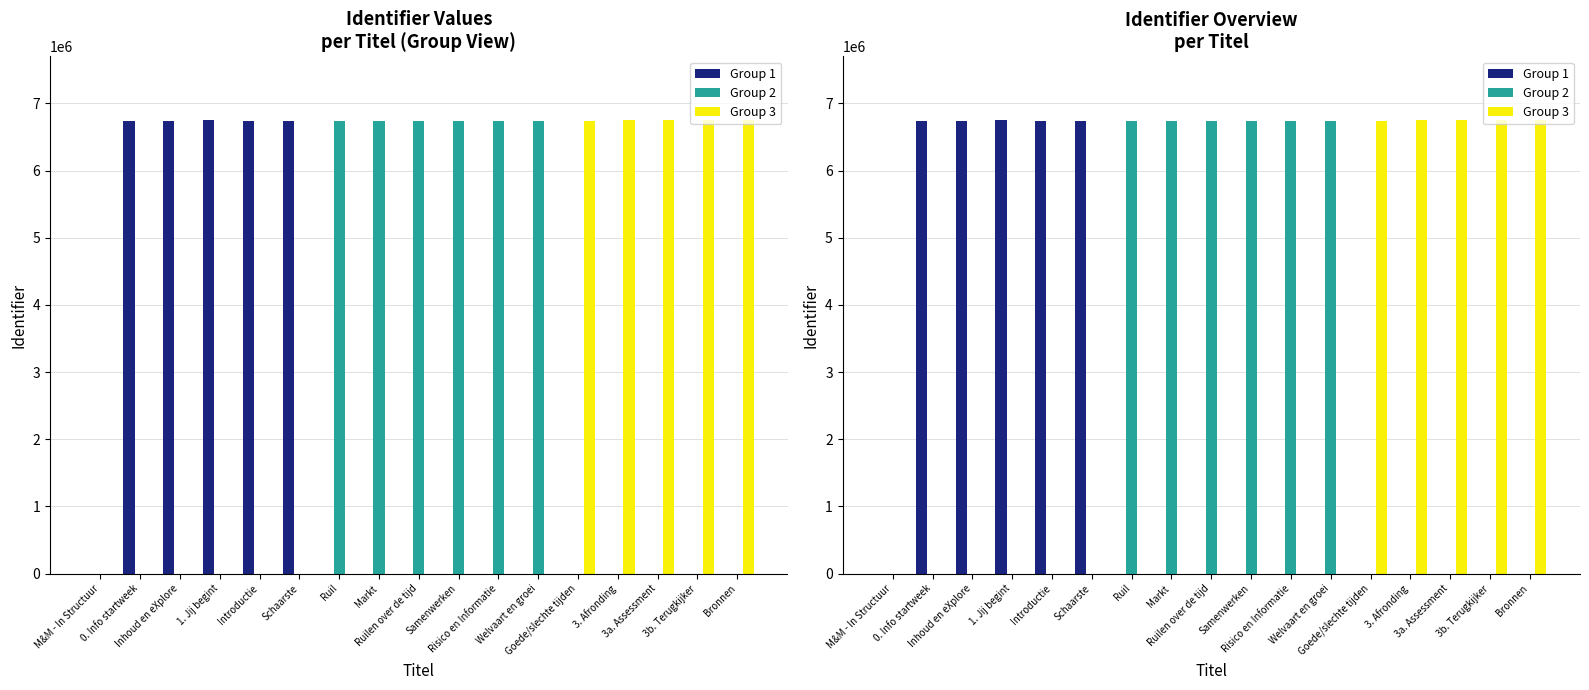

At which category is the sum across all series the highest?

Bronnen